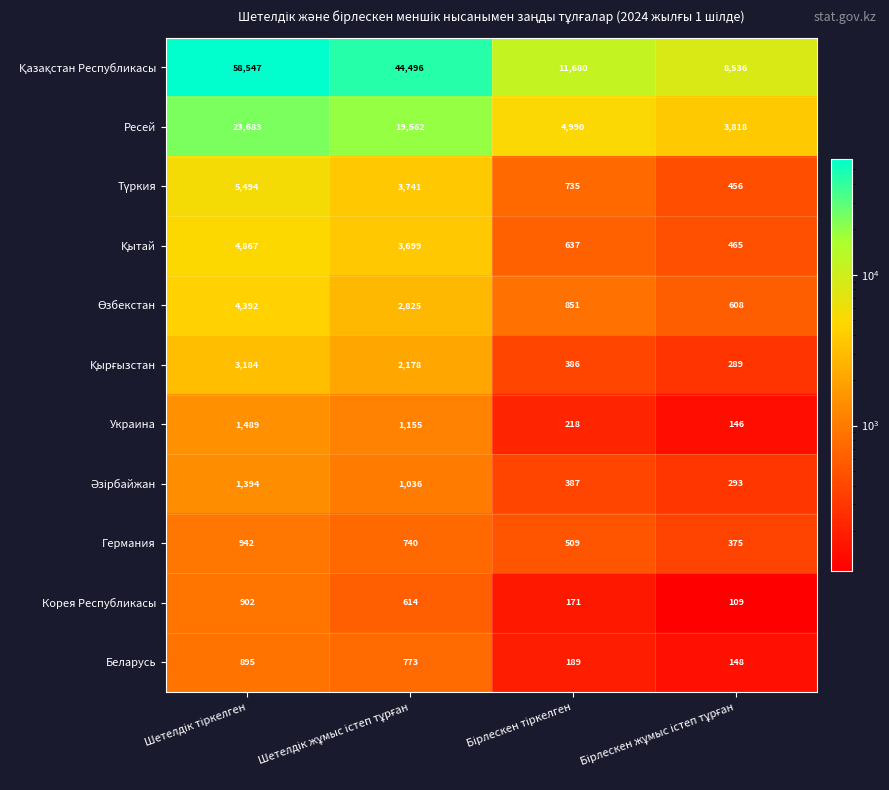

What is the smallest value displayed?

109